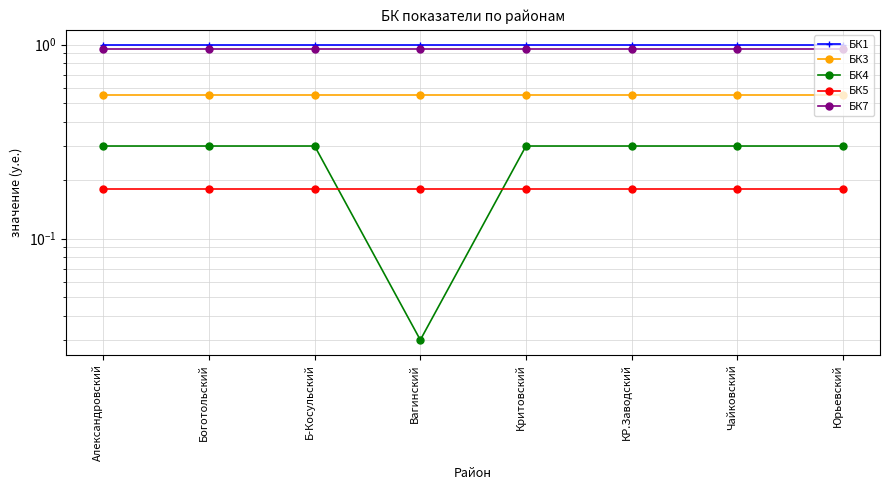

Rank the categories by БК7 value from highest to lowest.

Александровский, Боготольский, Б-Косульский, Вагинский, Критовский, КР.Заводский, Чайковский, Юрьевский